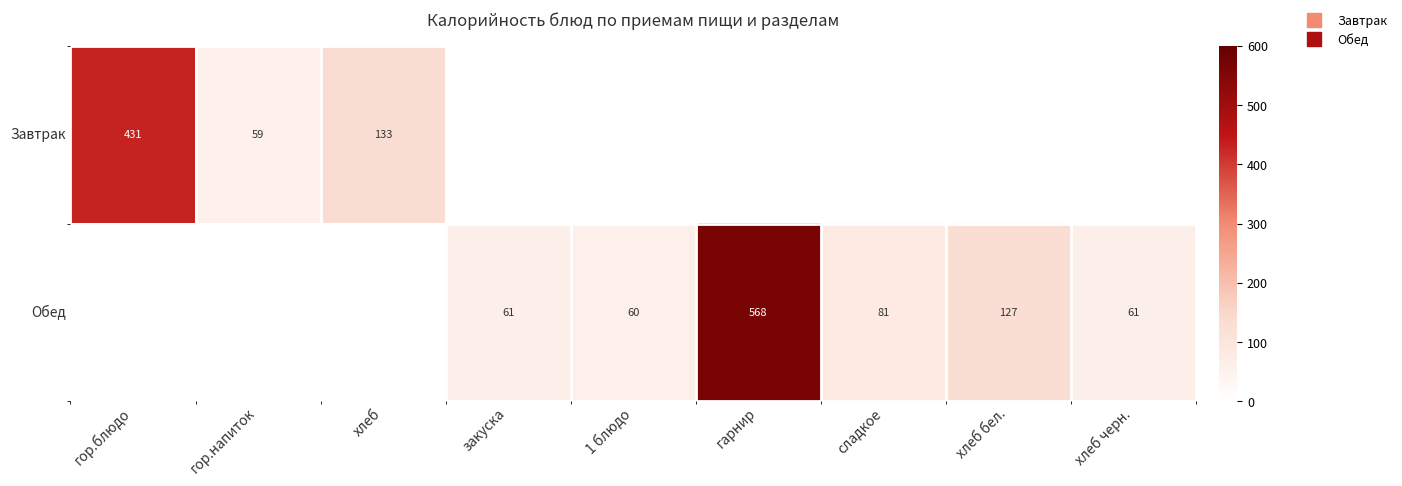

Read the Завтрак value at хлеб.

133.0